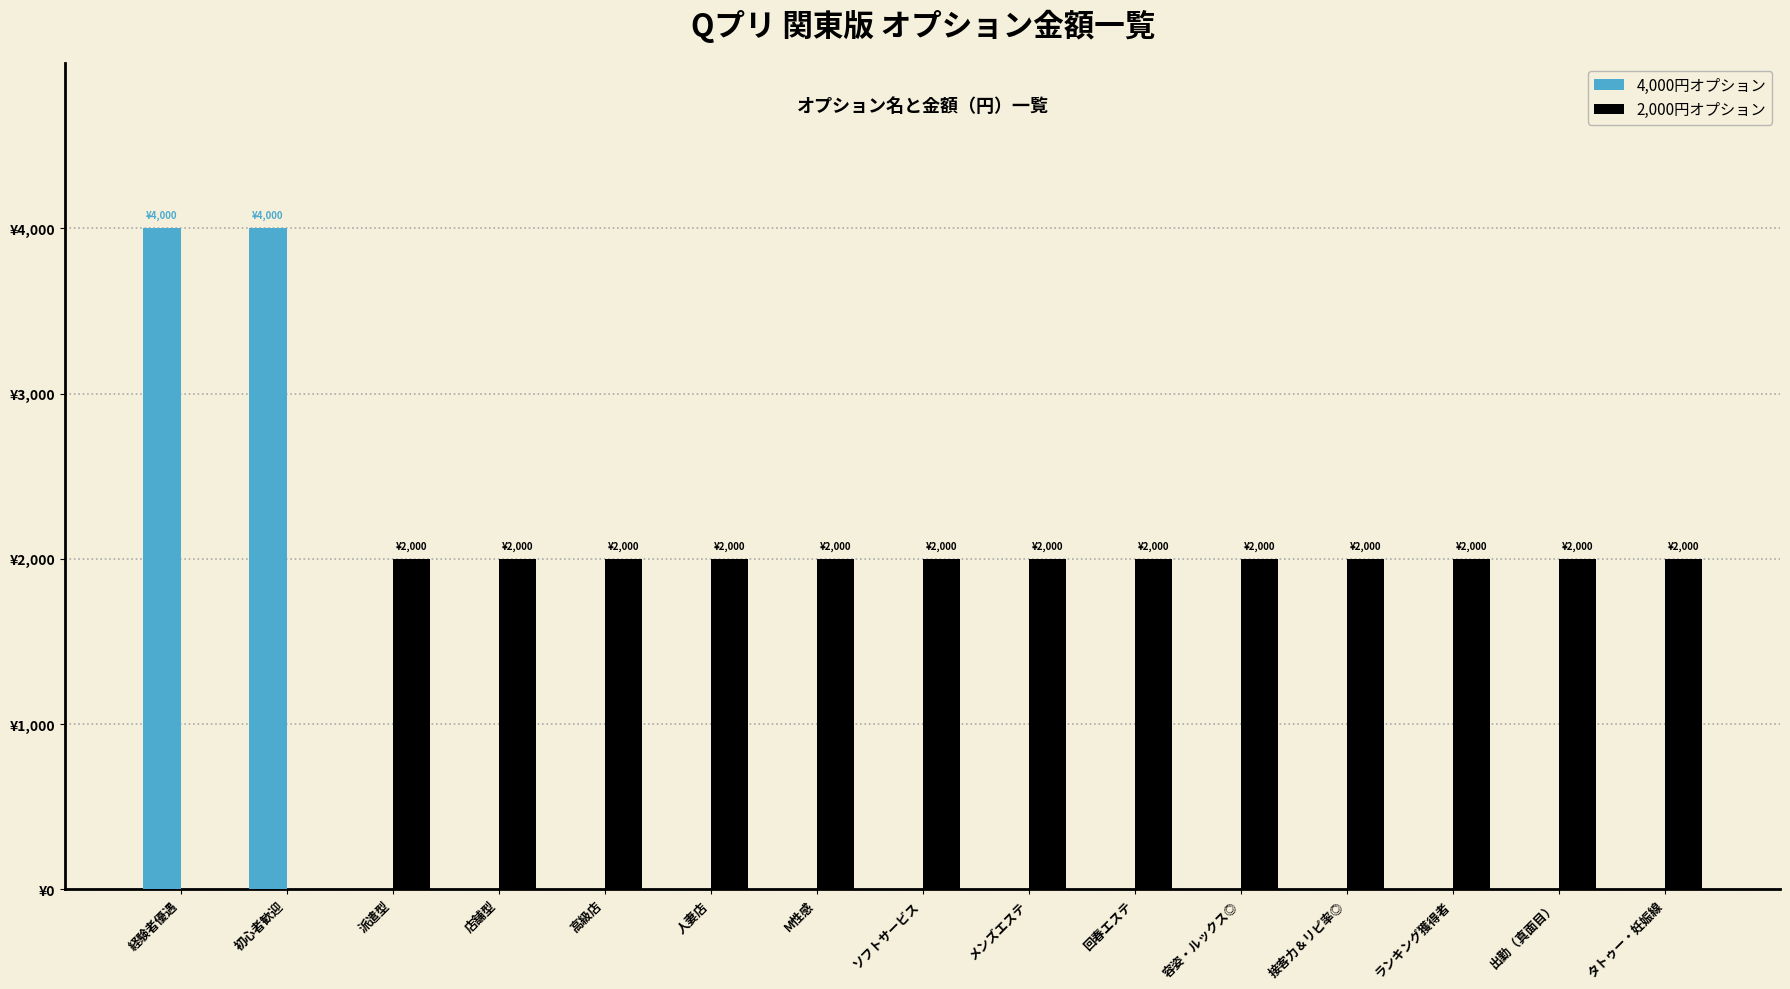

Reading right to left, extract all data points from this chart.

4,000円オプション: 0	0	0	0	0	0	0	0	0	0	0	0	0	4000	4000
2,000円オプション: 2000	2000	2000	2000	2000	2000	2000	2000	2000	2000	2000	2000	2000	0	0